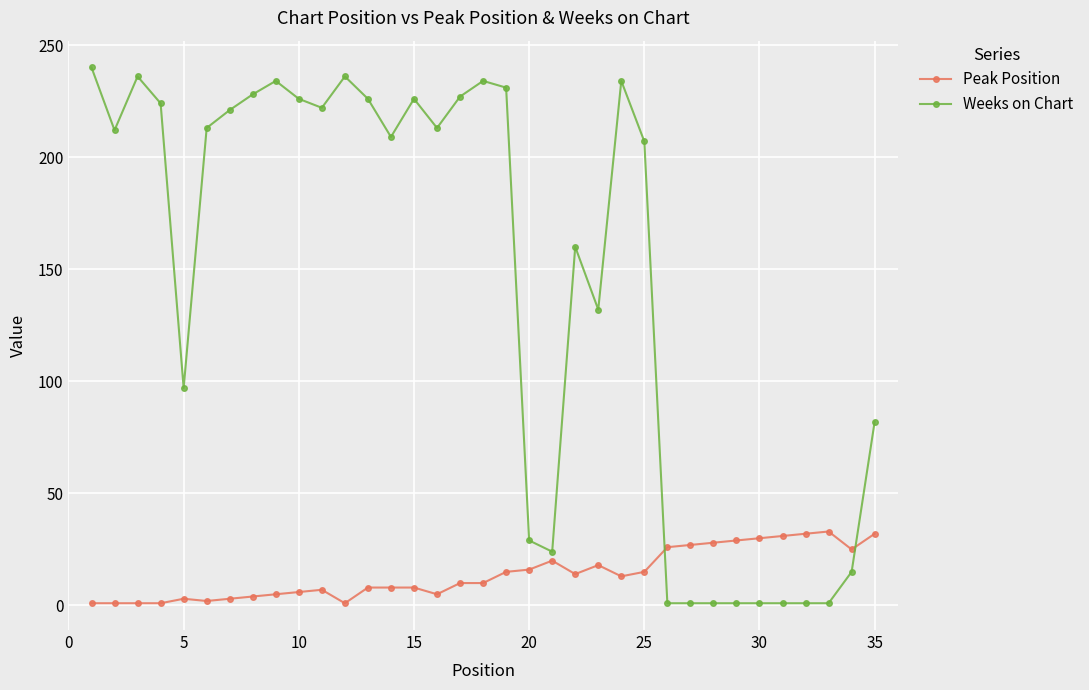

True or false: Peak Position has more than 1 interior local peaks.

True